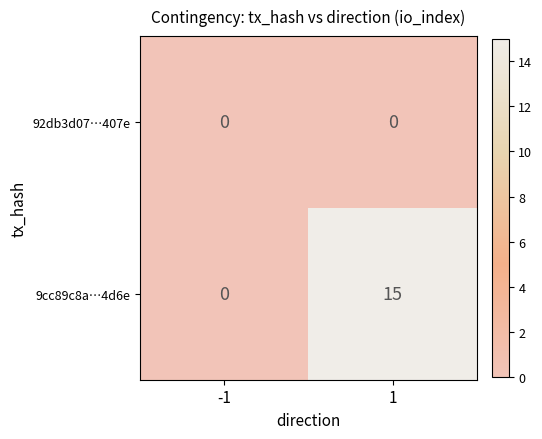

What is the difference between the highest and lowest values at 1?

15